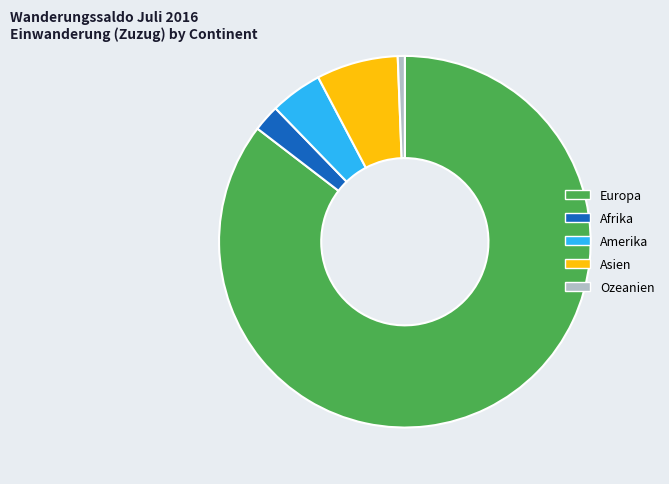

Approximately how many times larger is the value at Europa compared to Asien?

12.0